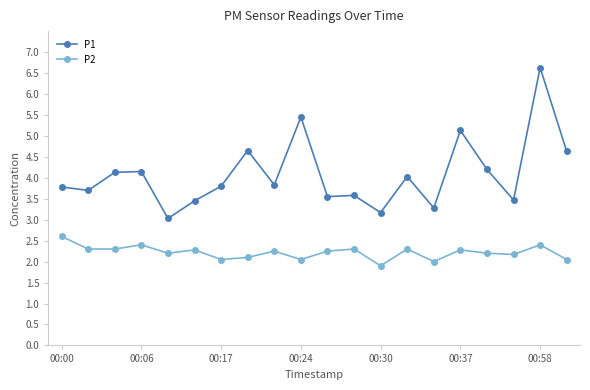

True or false: P1 has more than 0 interior local peaks.

True